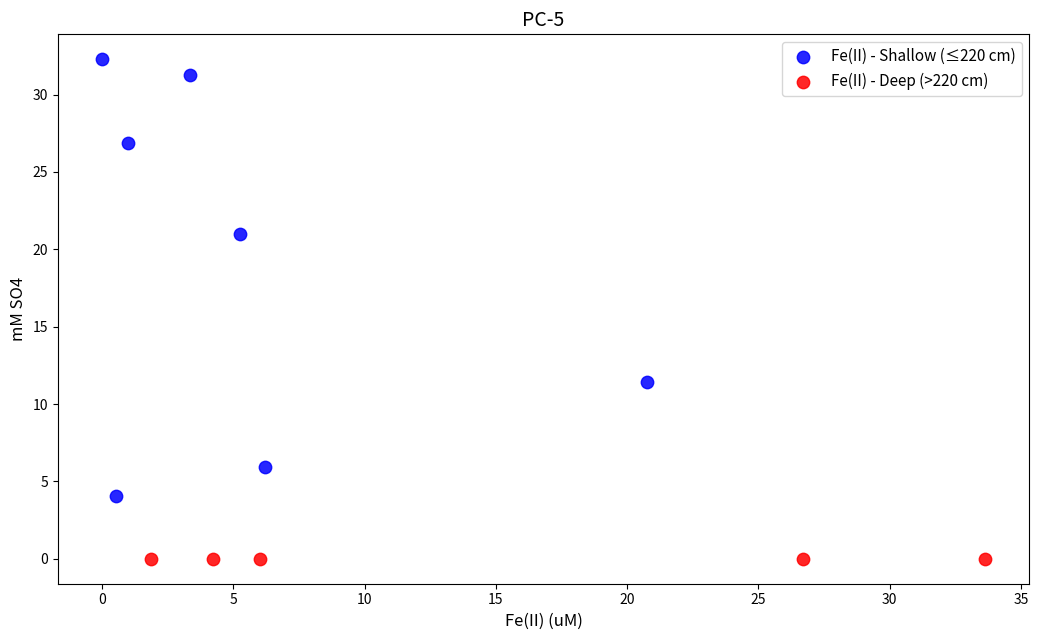

Which series reaches the minimum Y coordinate?

Fe(II) - Deep (>220 cm)